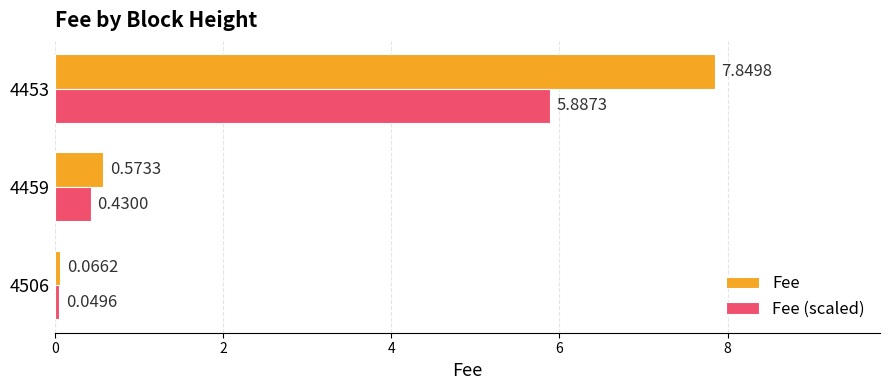

What is the sum of the Fee (scaled) values at 4459 and 4453?

6.3